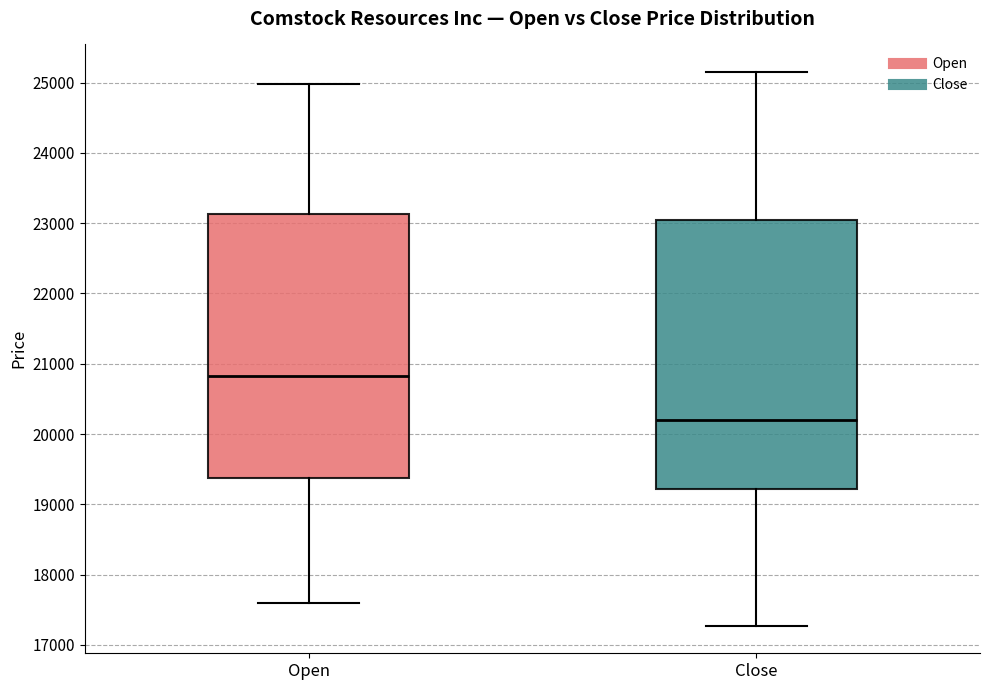

Reading left to right, transcribe this box plot: for each box, give where its median line is, the range the box spans, and where its two whiskers end, as read against the y-axis. The values are not printed on the chart, so give them approximately, as read against the axis.

Open: median 20800, box 19400 to 23100, whiskers 17600 to 25000
Close: median 20200, box 19200 to 23000, whiskers 17300 to 25100